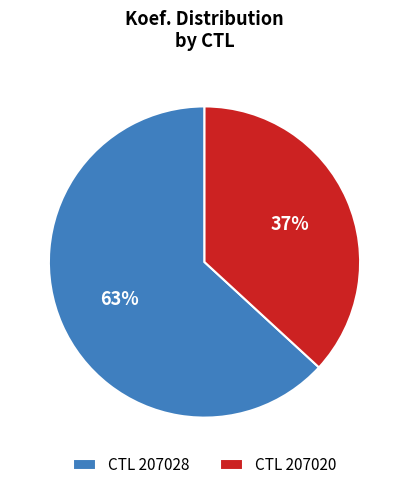

Which category has the biggest portion of the pie?

CTL 207028